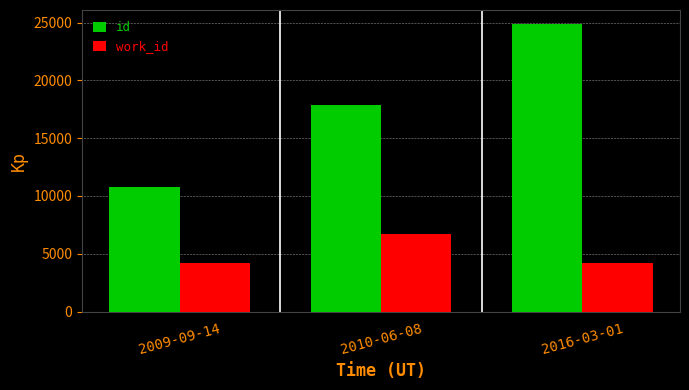

Rank the series by their maximum value, from lowest to highest.

work_id, id